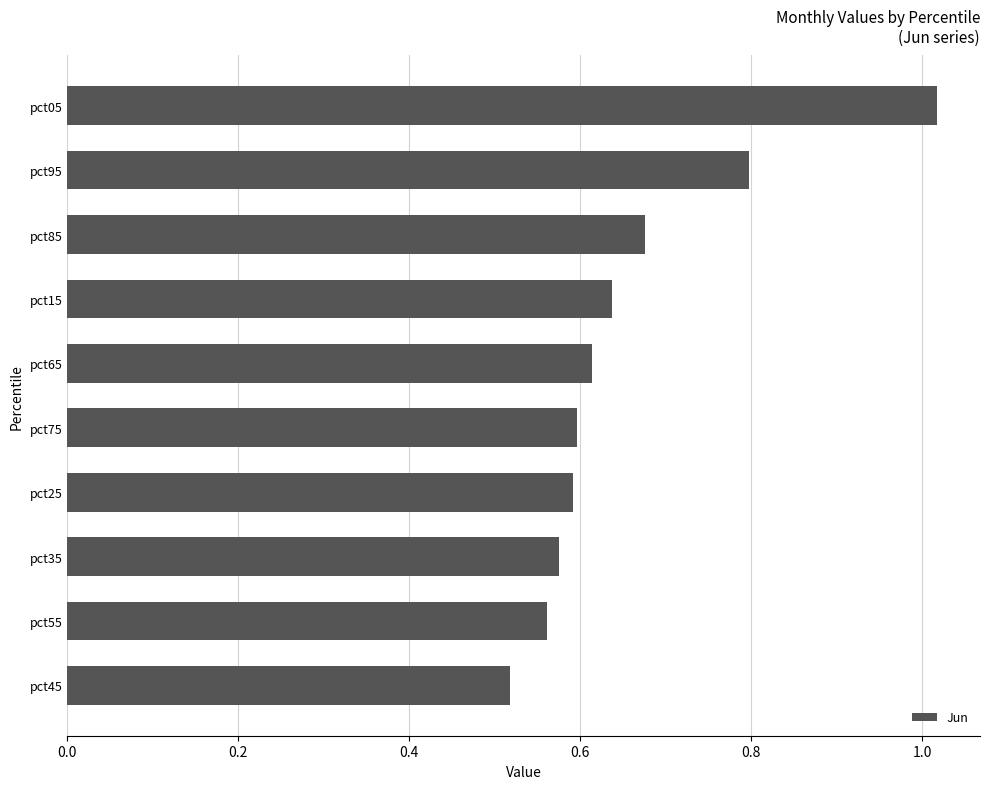

What is the sum of the values at pct35 and pct85?

1.3